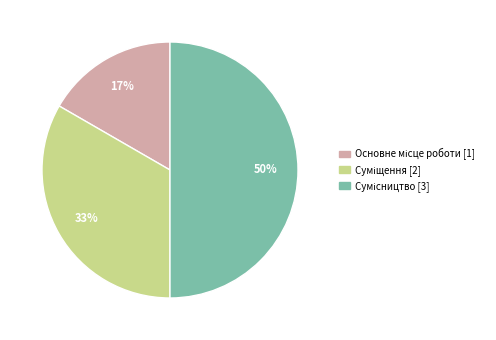

To the nearest percent, what is the difference between the largest and smallest slice percentages?

33%